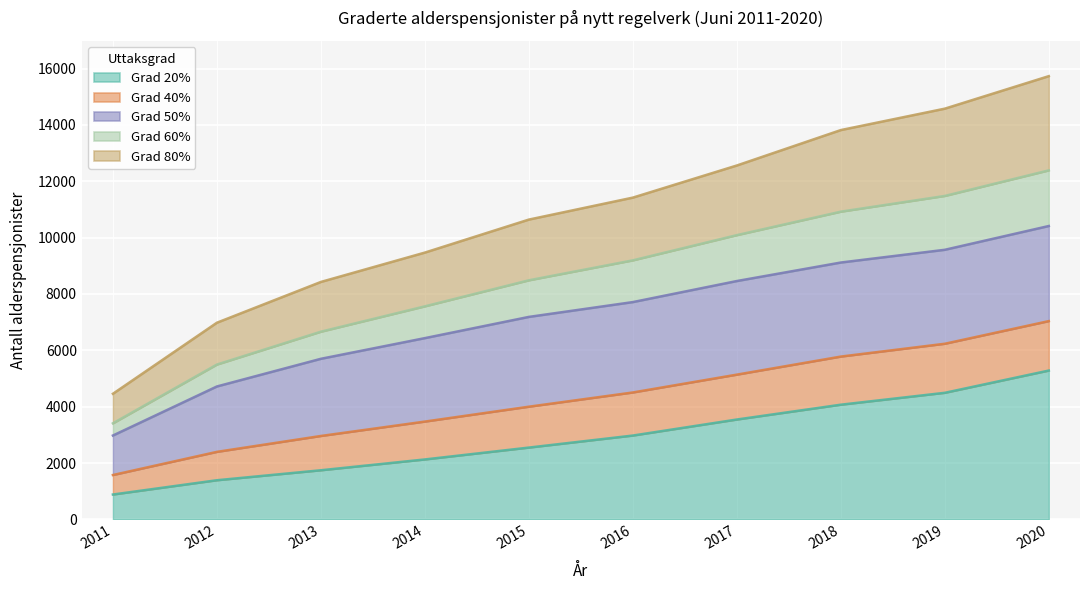

Does the chart display data point markers on the line(s)?

No